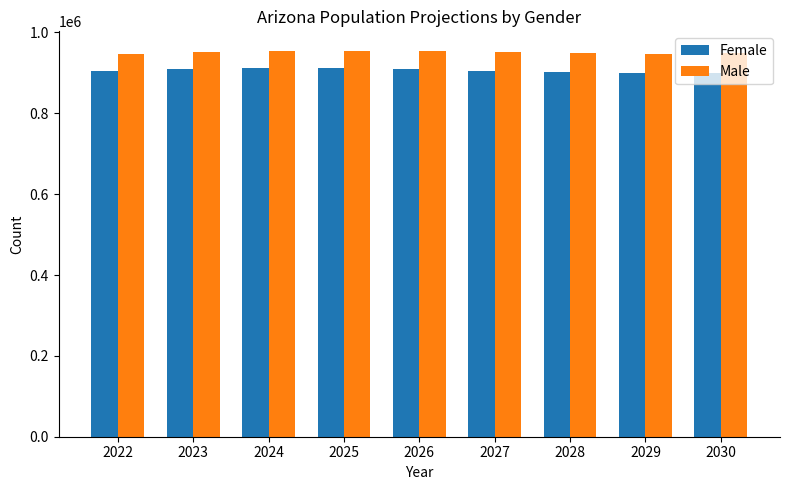

At which label does Female first exceed 905361?

2023